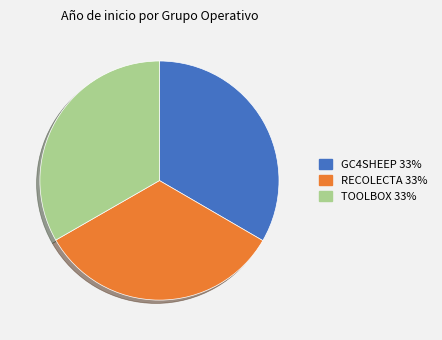

Do TOOLBOX and RECOLECTA together represent more than half of the pie?

Yes